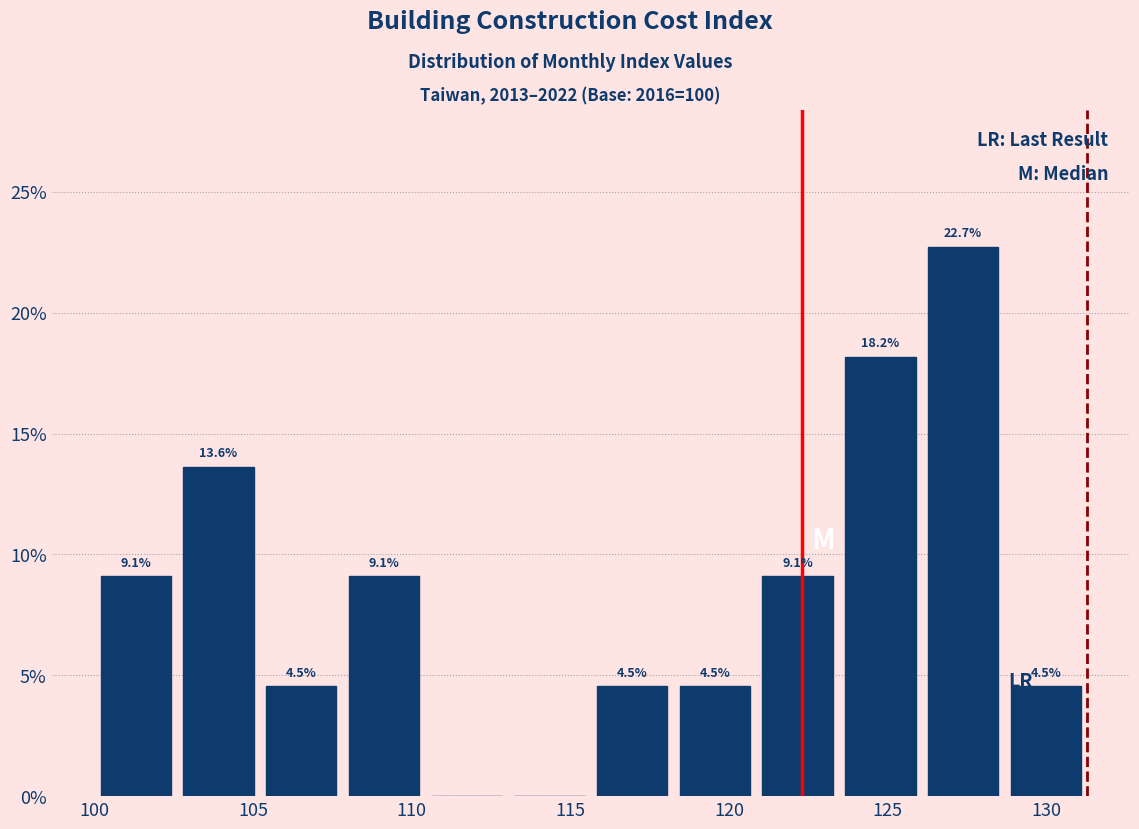

Which range on the x-axis has the tallest bar?

126.0 to 128.5